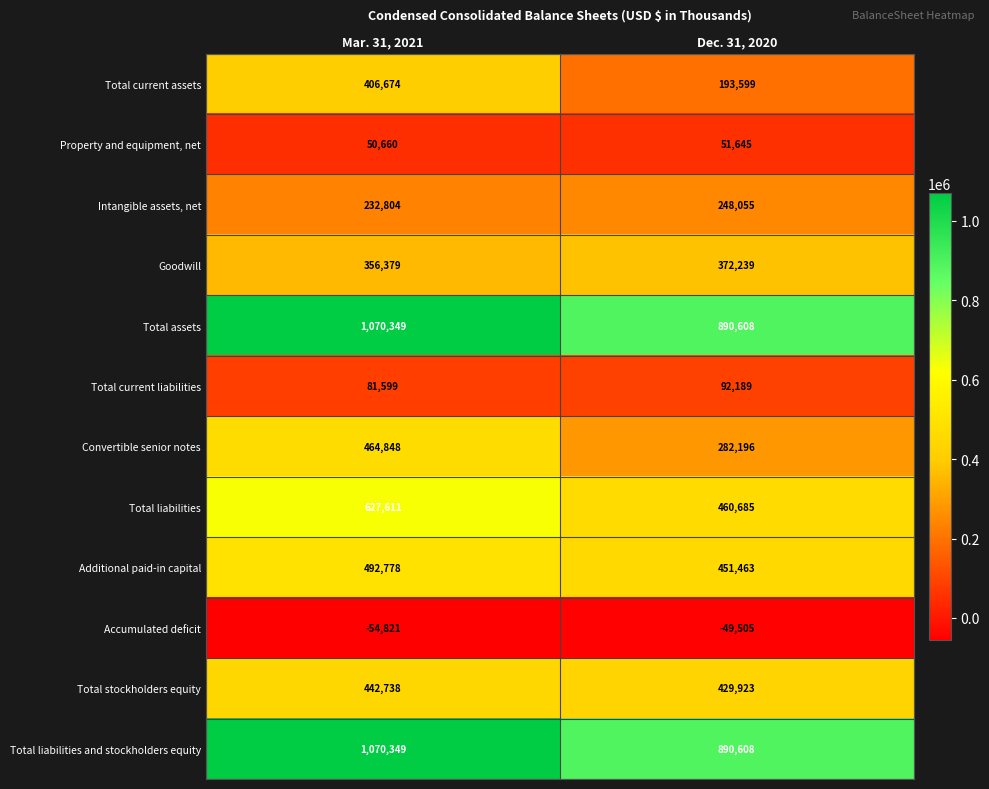

The Additional paid-in capital series shows 451463 at Dec. 31, 2020. True or false?

True